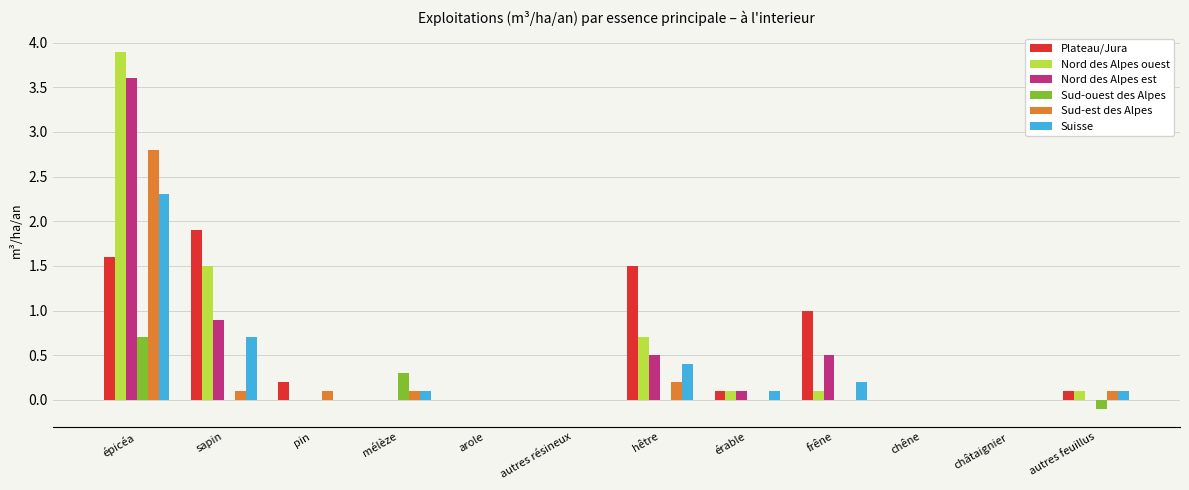

What is the maximum value for Sud-est des Alpes?

2.8